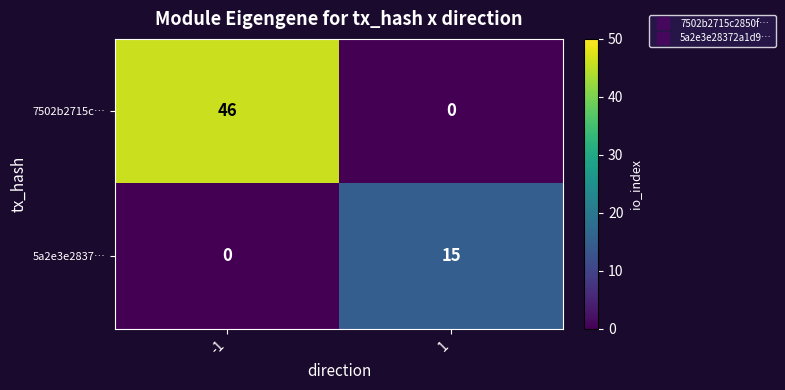

Reading right to left, extract all data points from this chart.

7502b2715c…: 0	46
5a2e3e2837…: 15	0